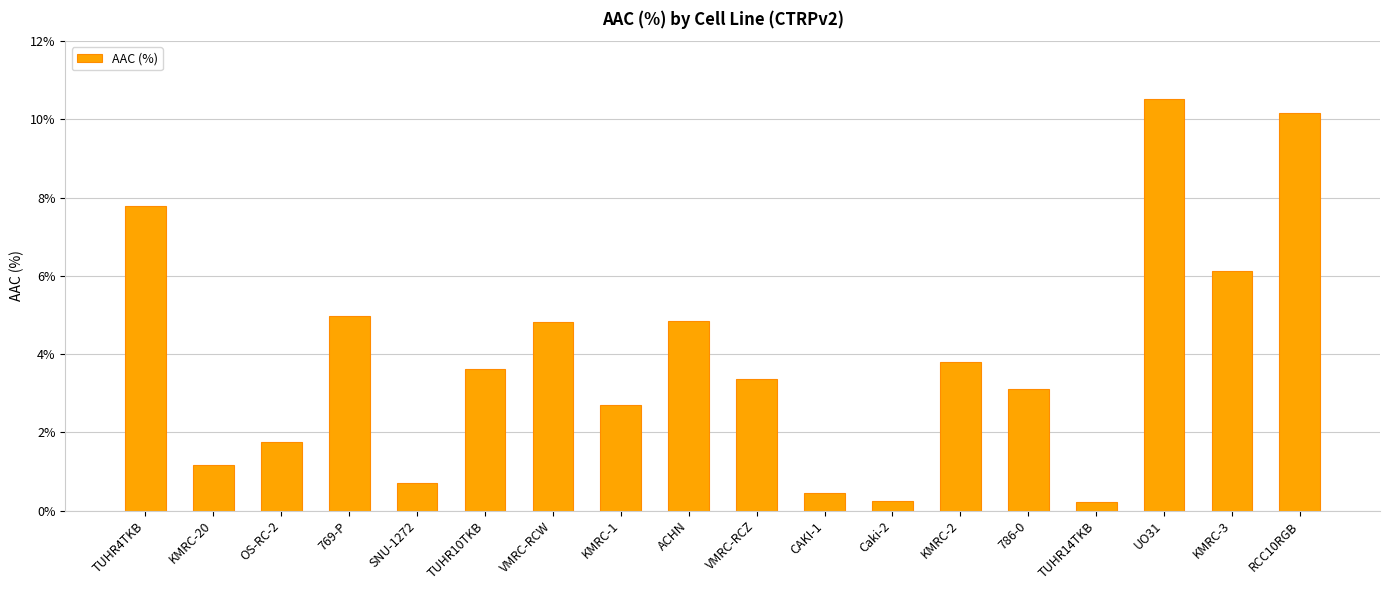

What is the label of the 8th bar from the left?

KMRC-1